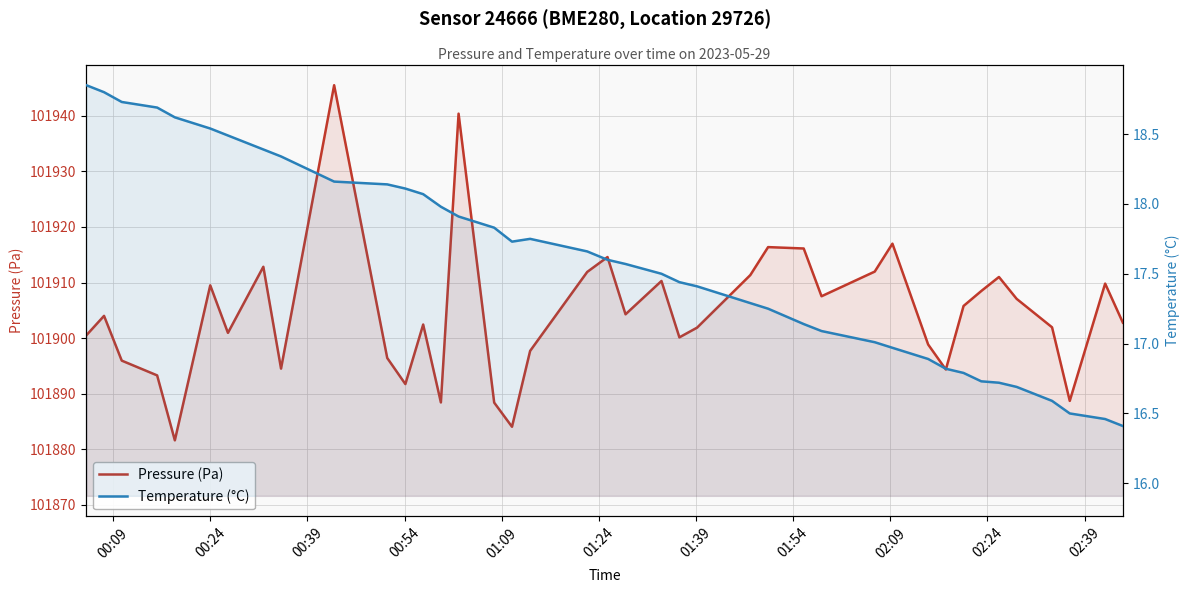

True or false: Temperature (°C) and Pressure (Pa) cross at least once.

False